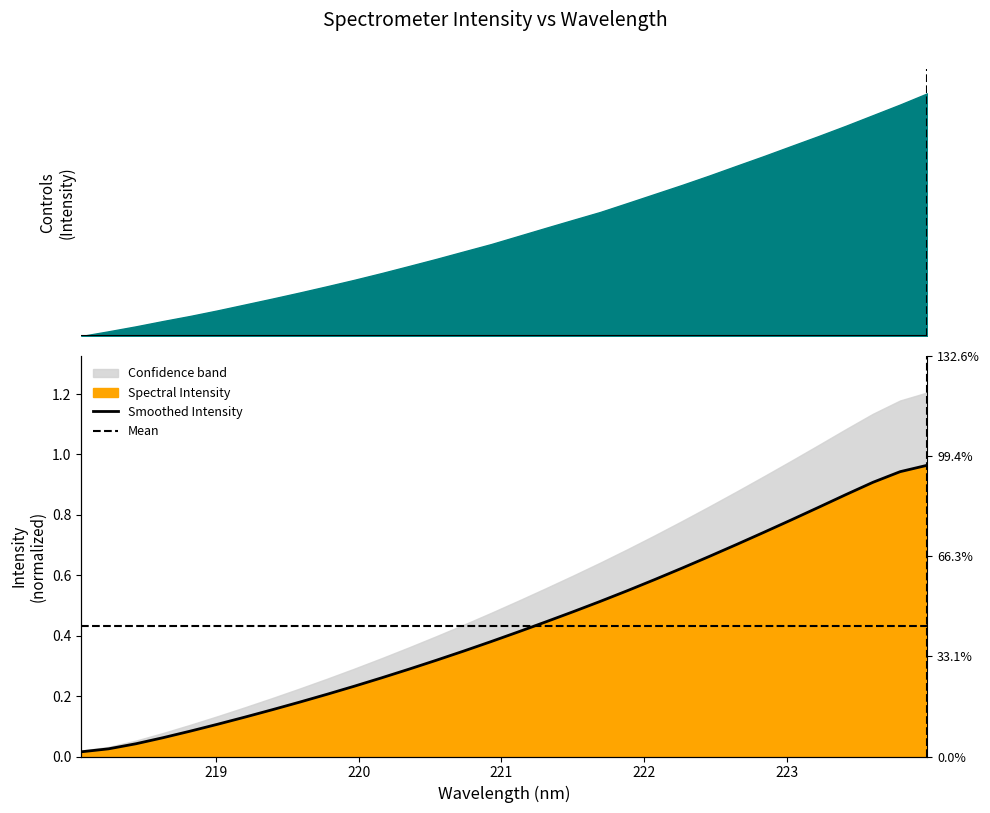

What is the label of the 12th point from the right?

221.8812